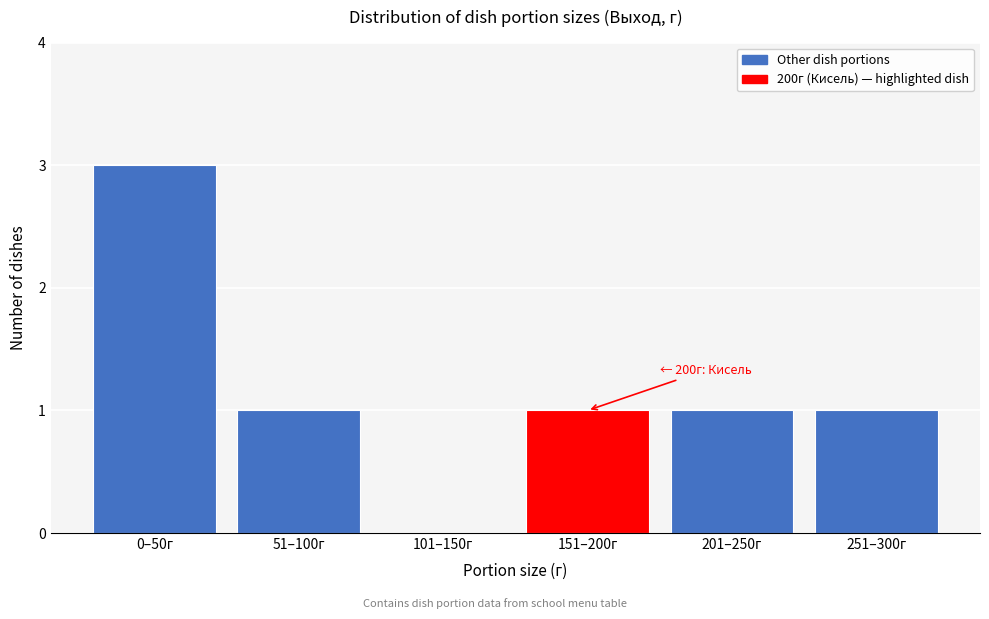

Reading left to right, list all the values displayed in this chart.

0–50г=3	51–100г=1	101–150г=0	151–200г=1	201–250г=1	251–300г=1